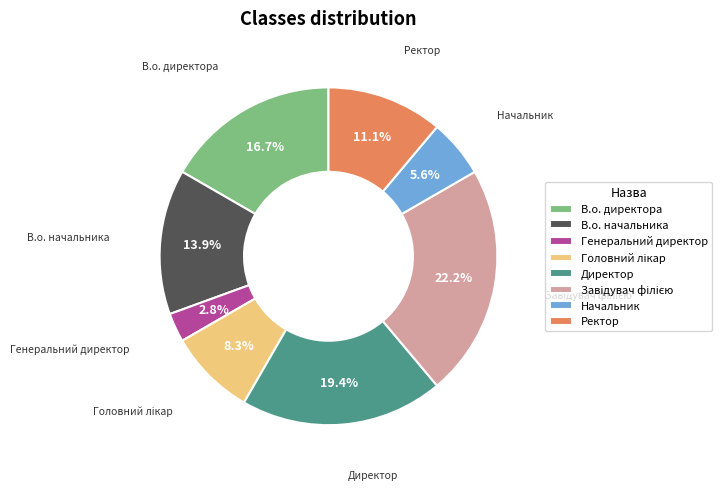

What percentage is NOT represented by Ректор?

88.9%